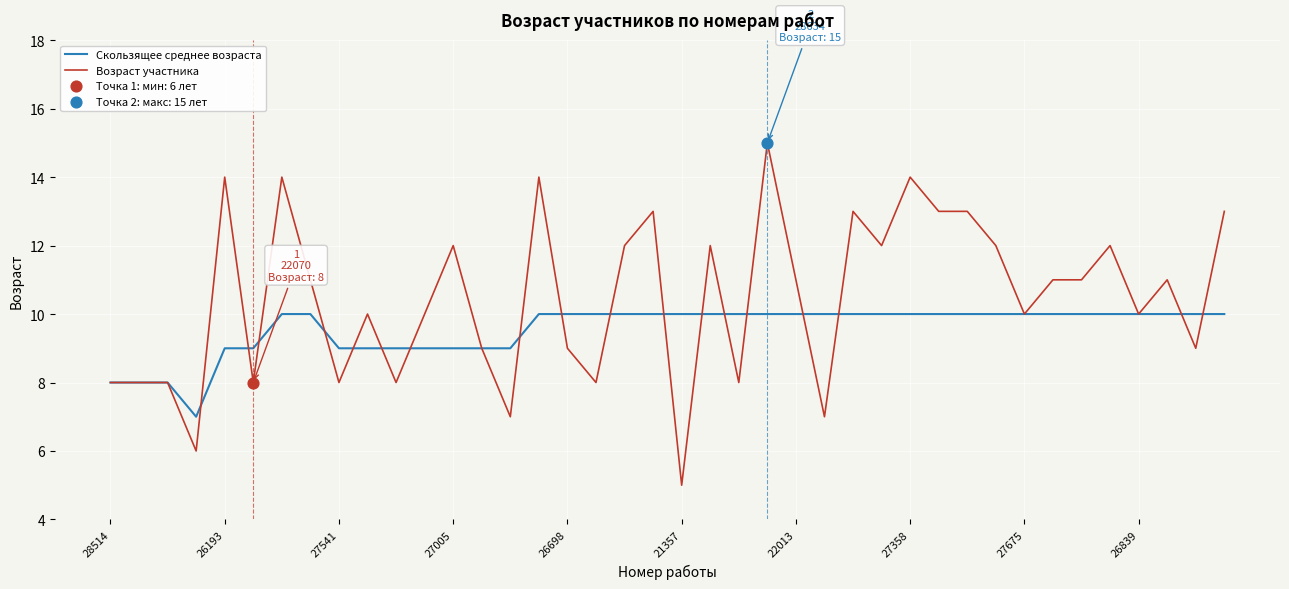

List the series in order of their peak value, highest first.

Возраст участника, Скользящее среднее возраста